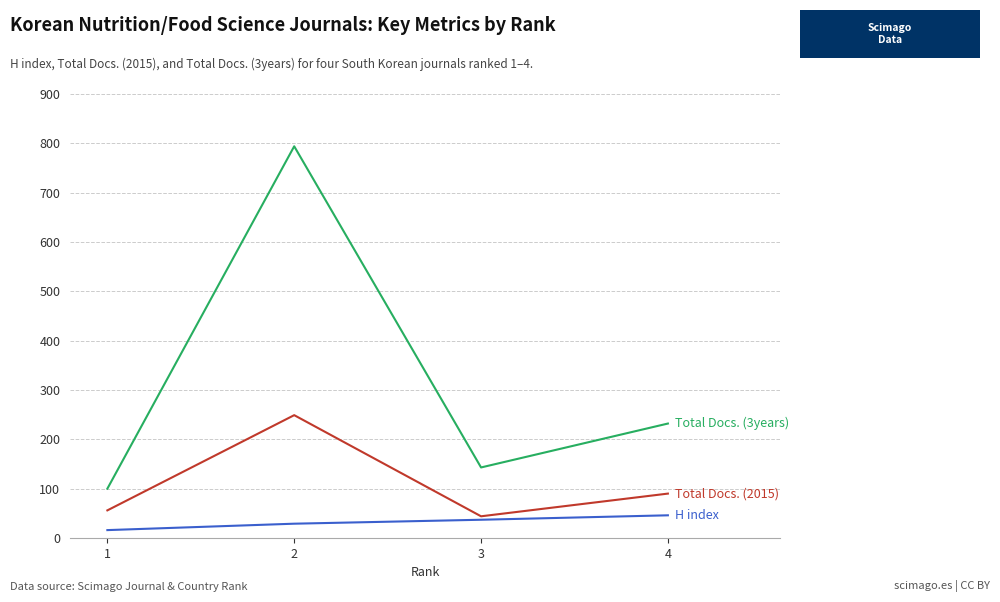

What is the total value across all series at 2?

1072